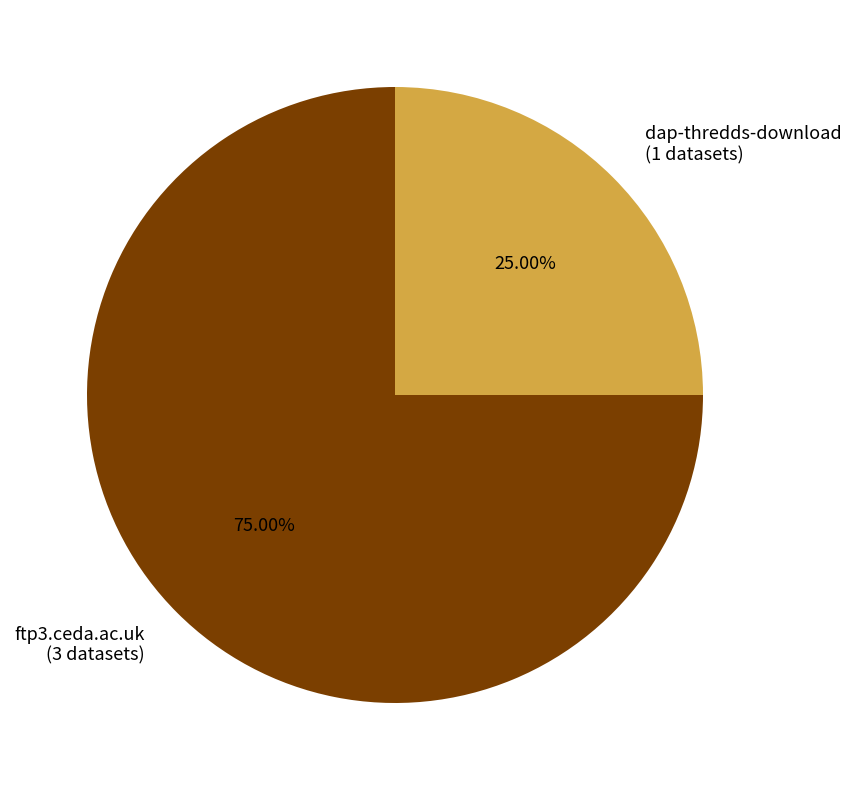

To the nearest percent, what is the difference between the dap-thredds-download and ftp3.ceda.ac.uk slice percentages?

50%